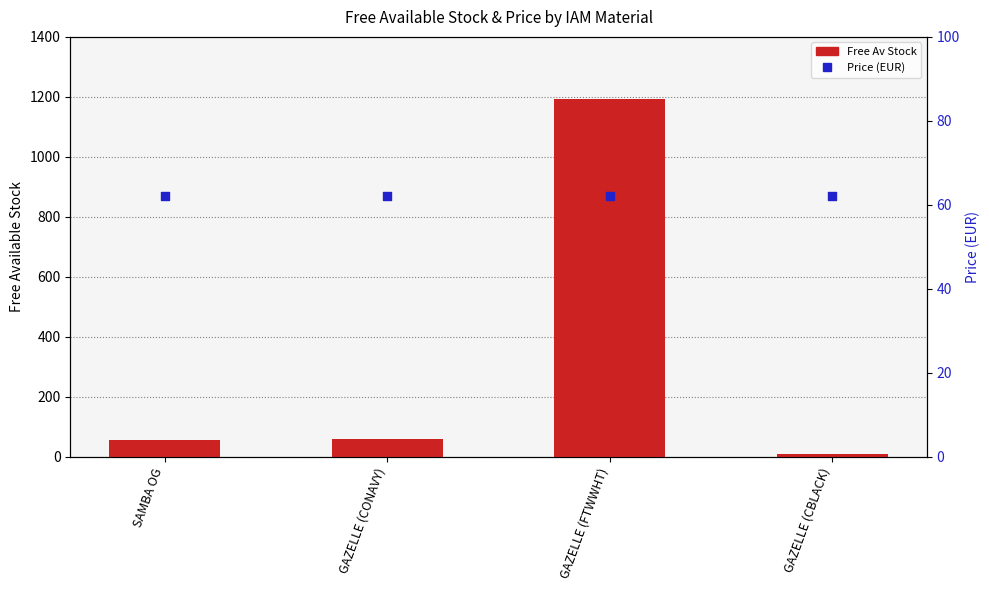

At how many categories does at least one series exceed 35?

4